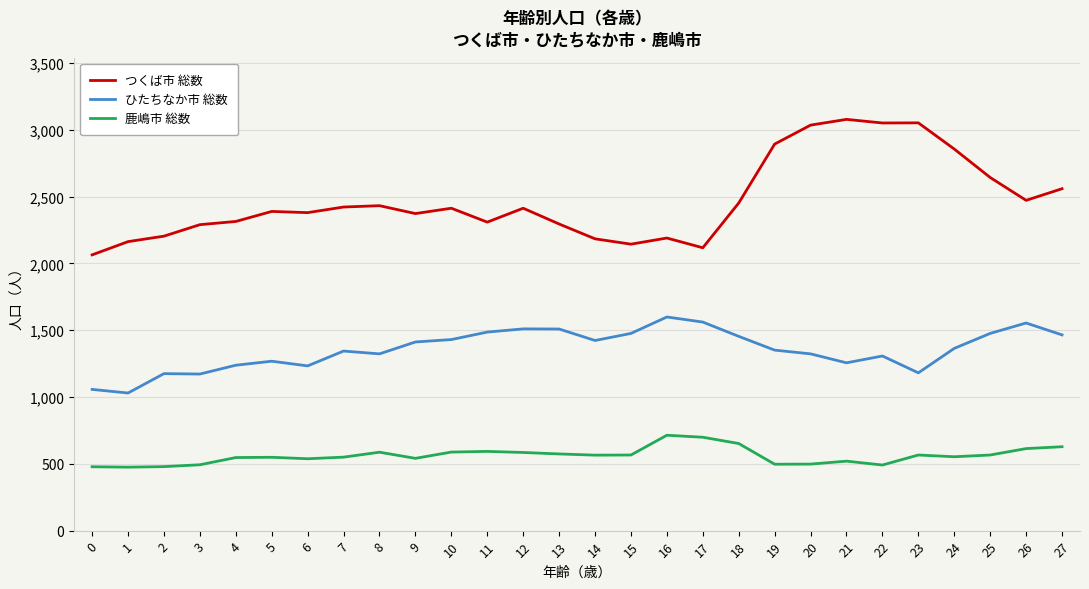

Between 18 and 22, which series saw the biggest shift?

つくば市 総数